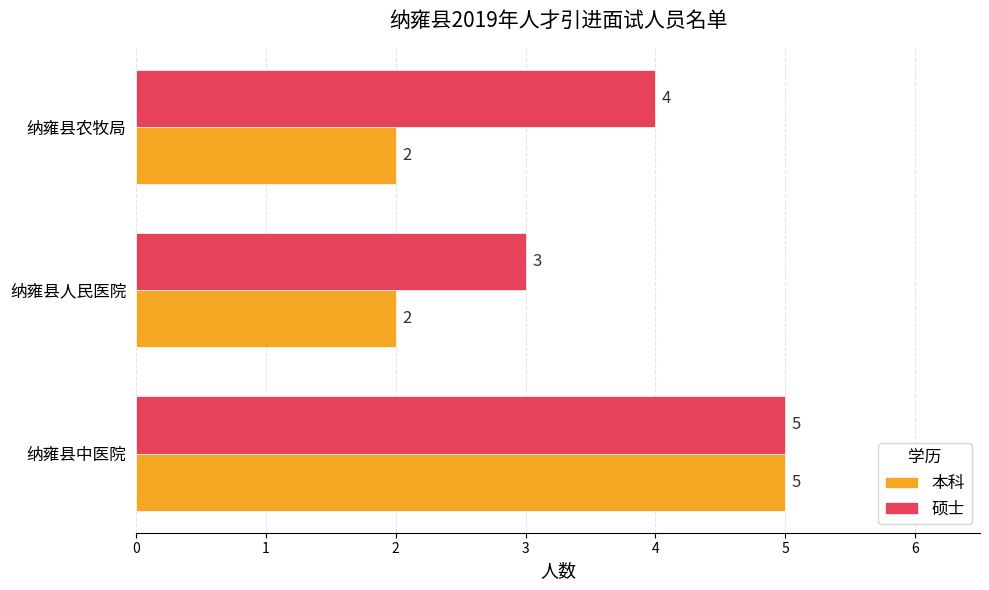

The 本科 series shows 3 at 纳雍县农牧局. True or false?

False